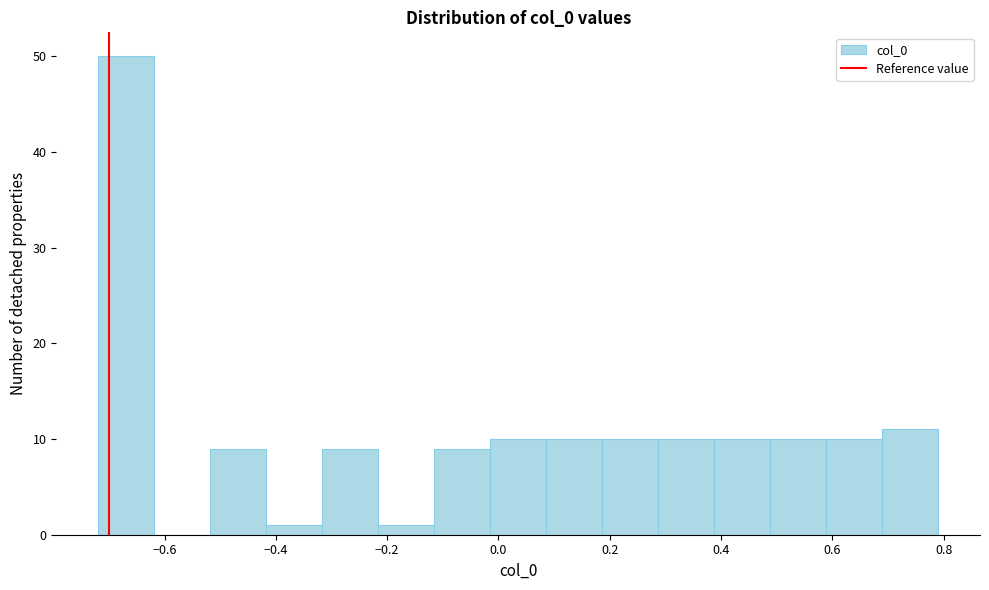

Over which range of the x-axis is the bar tallest?

-0.72 to -0.62